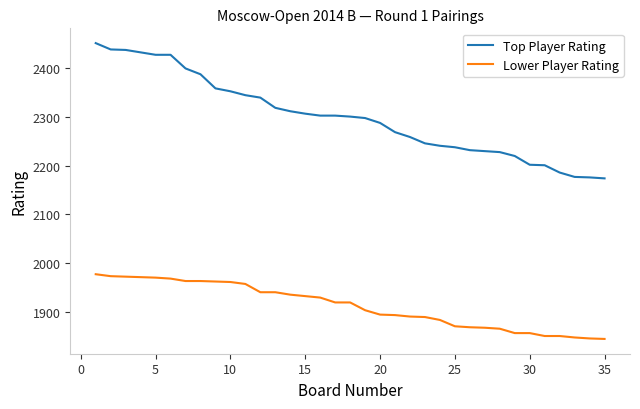

What is the minimum value shown in the chart?

1844